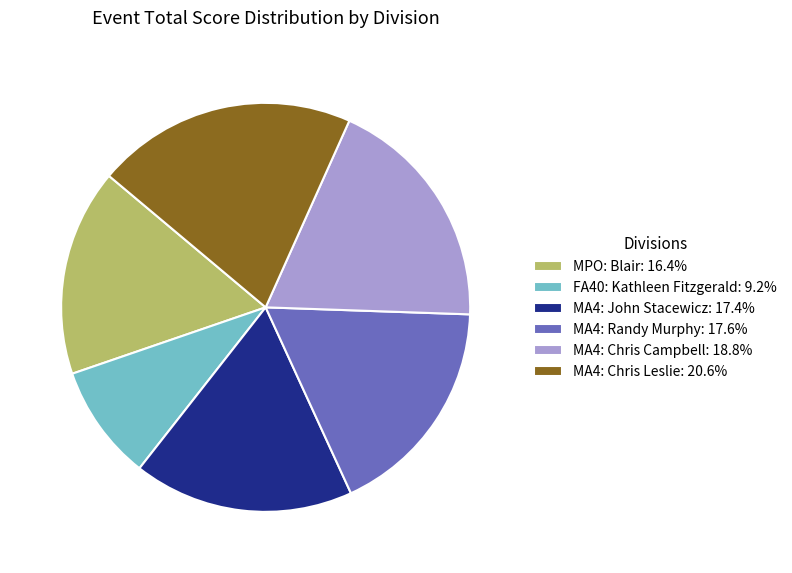

Is there any slice that represents more than half of the pie?

No